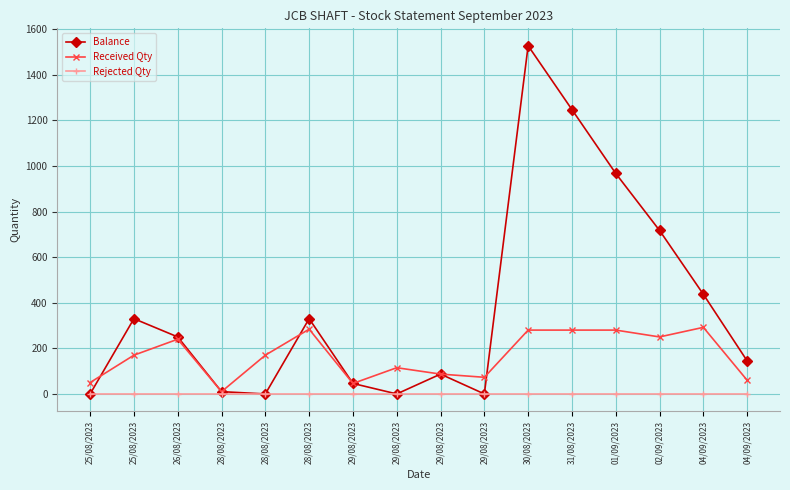

How many data points does each series have?

16